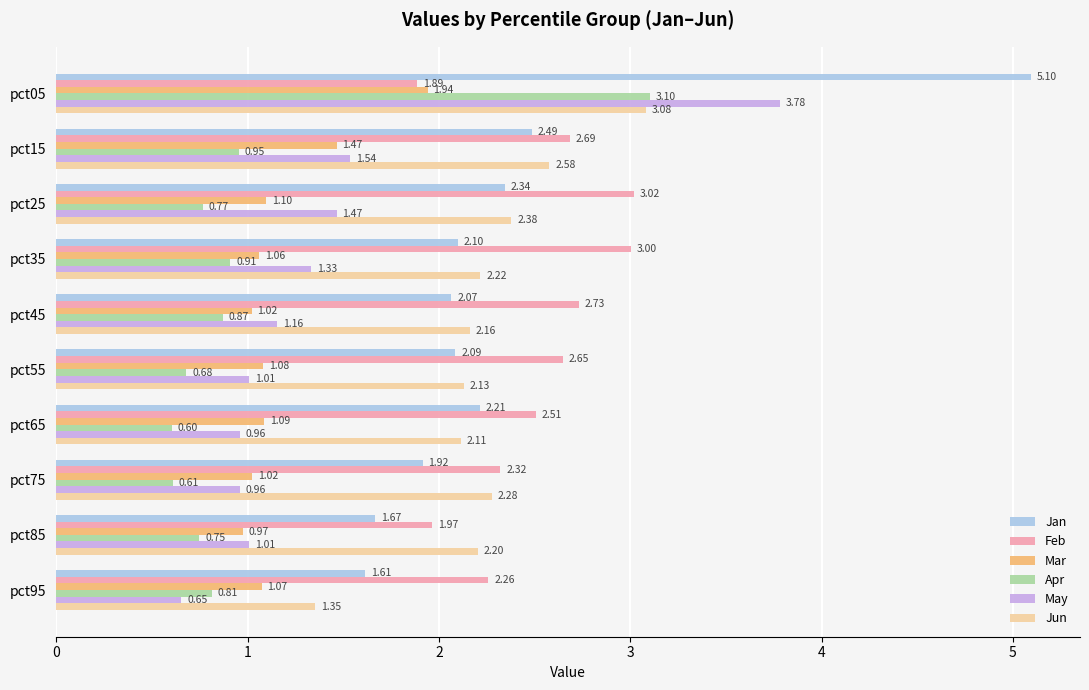

What is the average value of the Jun series?

2.2